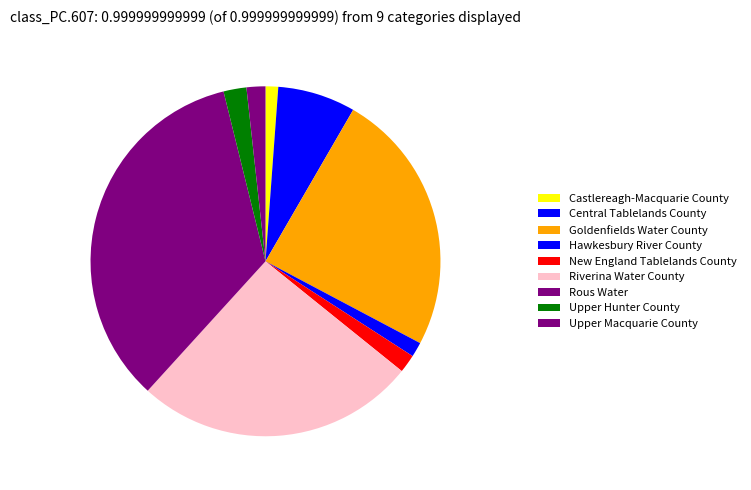

What percentage is the Castlereagh-Macquarie County slice, to the nearest percent?

1%